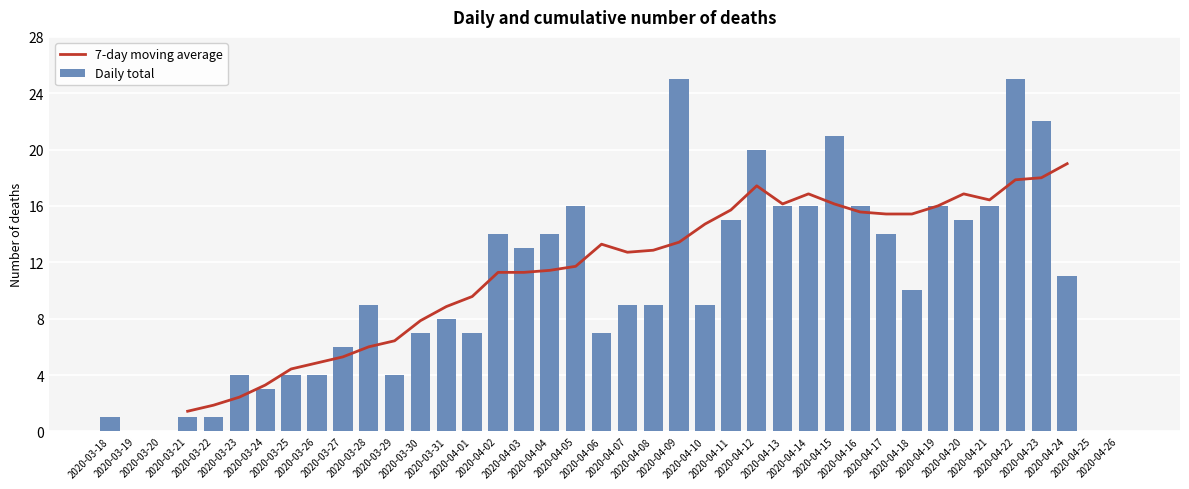

What is the label of the 24th bar from the left?

2020-04-10